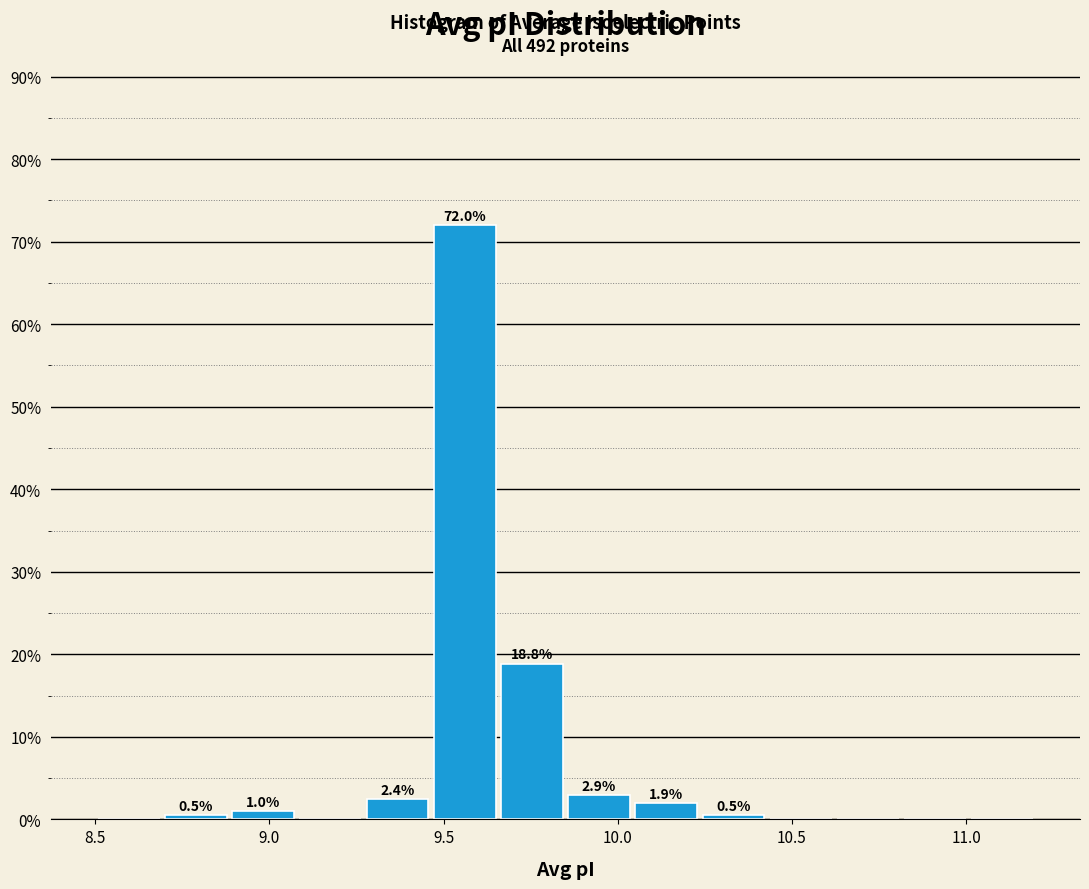

Around what value on the x-axis is the tallest bar? Give the approximate position of its centre, as read against the axis.

9.55